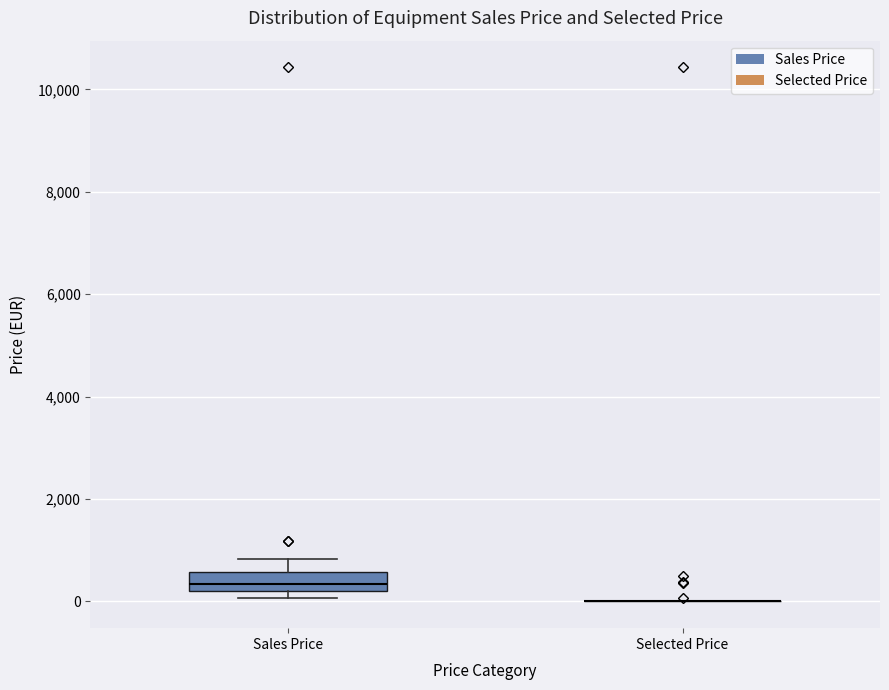

Reading left to right, read every box against the y-axis: the position of its median line, the range the box covers, and the ends of its whiskers. The values are not printed on the chart, so give them approximately, as read against the axis.

Sales Price: median 400, box 200 to 600, whiskers 0 to 800
Selected Price: box collapsed to a line at 0, whiskers 0 to 0